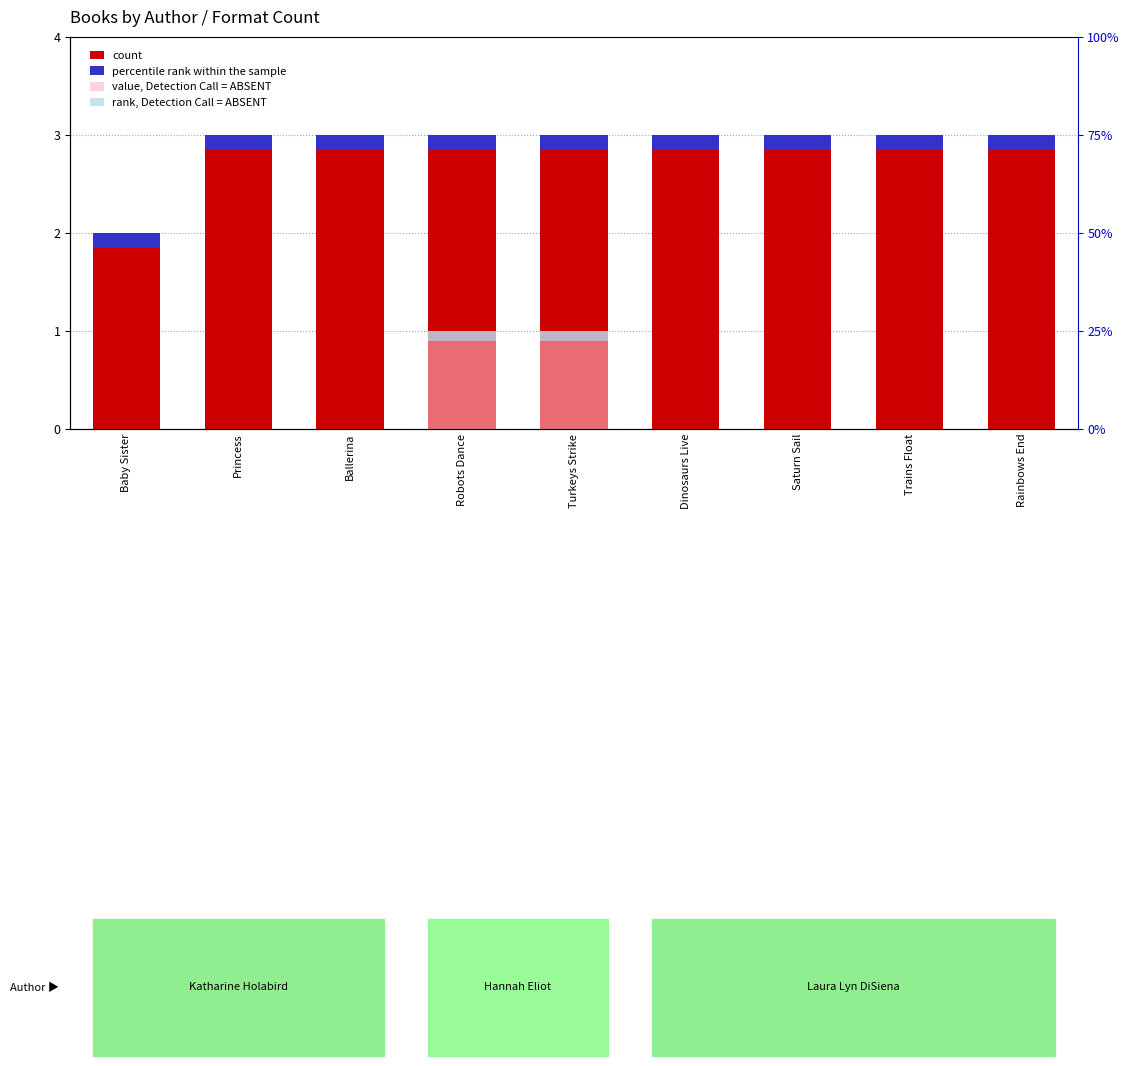

Is it true that the value at Trains Float is 2?

False